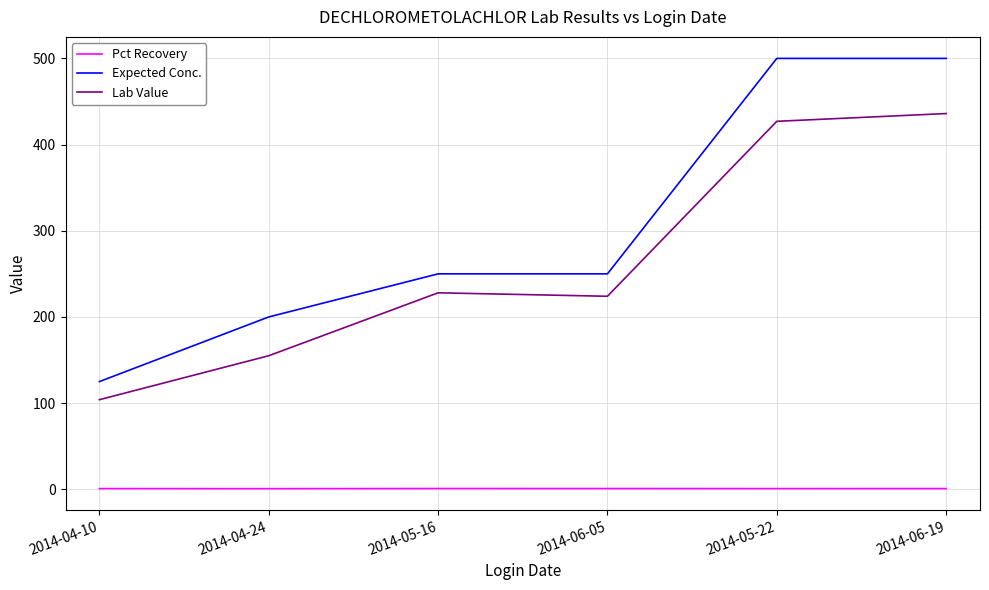

True or false: Pct Recovery and Lab Value intersect in this chart.

False